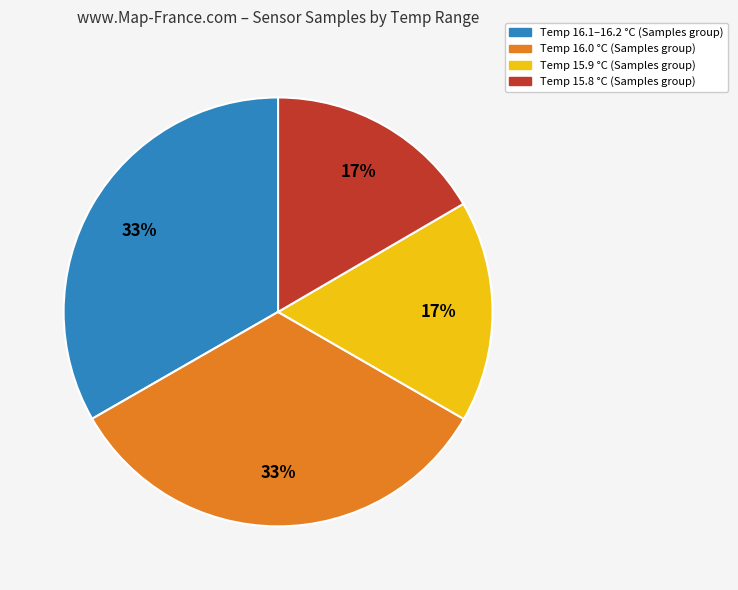

Is there a majority slice in this chart?

No